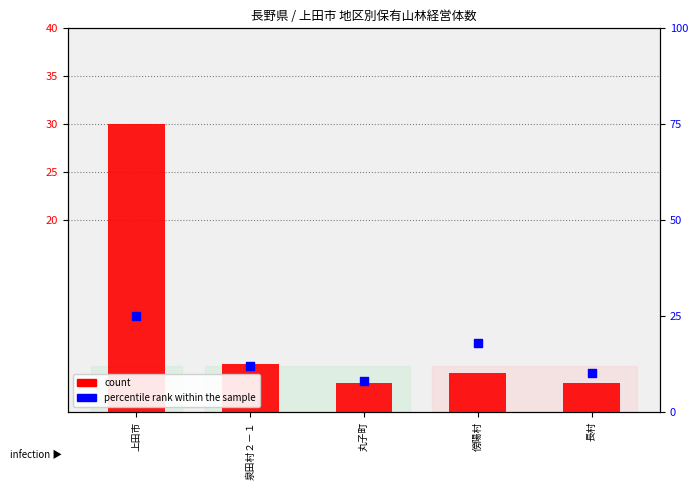

Which series has the largest total across all categories?

percentile rank within the sample